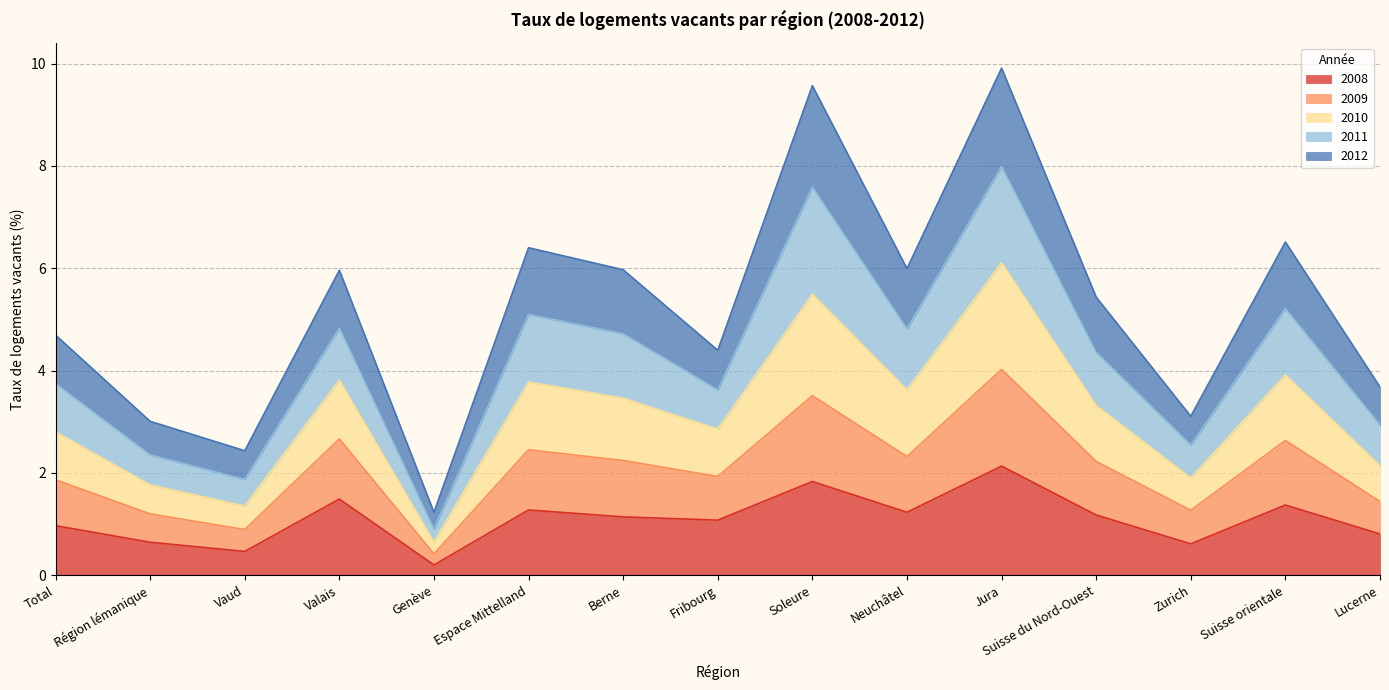

What is the total value across all series at Suisse orientale?

6.5